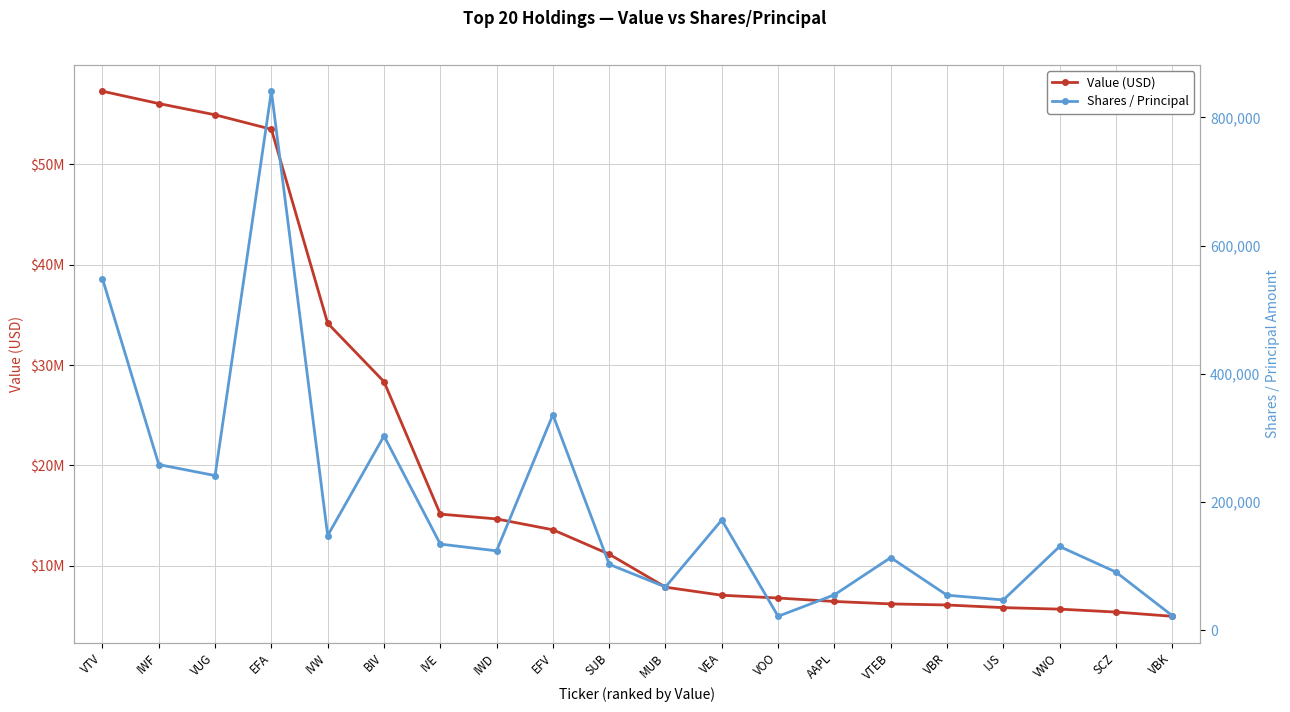

True or false: Value (USD) has a value of 100553245 at IWF.

False